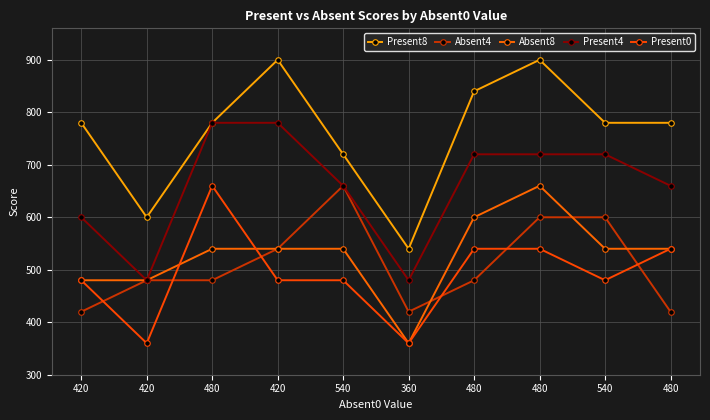

What is the approximate value of Present8 at 360?

540